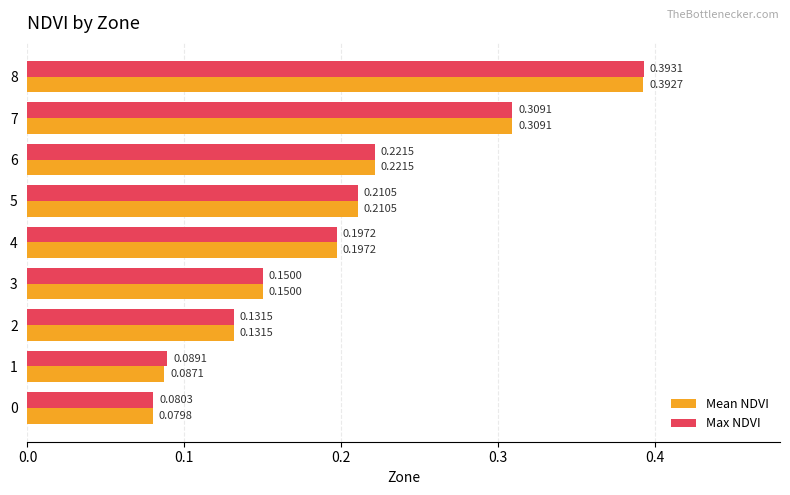

List the series in order of their overall mean, lowest first.

Mean NDVI, Max NDVI